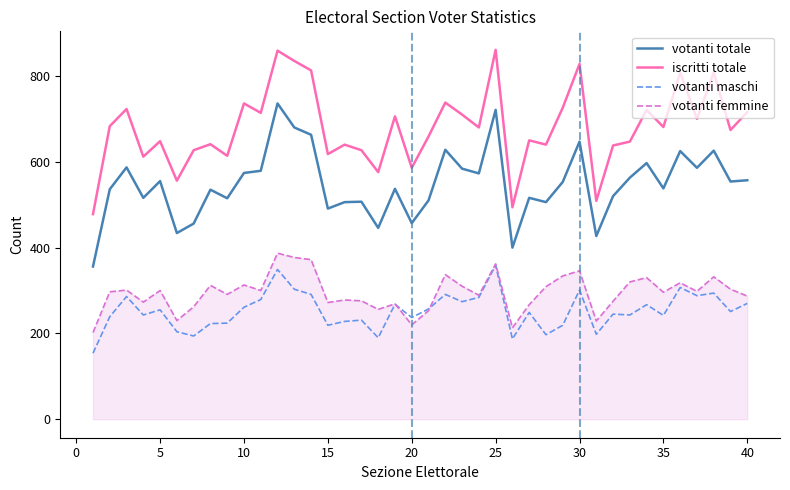

What is the highest value of the votanti totale series?

736